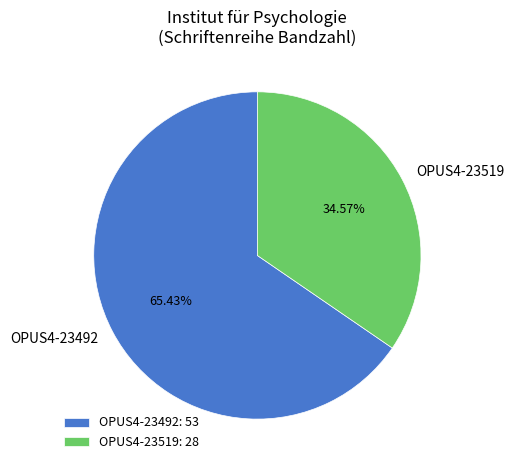

What is the smallest slice in the pie chart?

OPUS4-23519